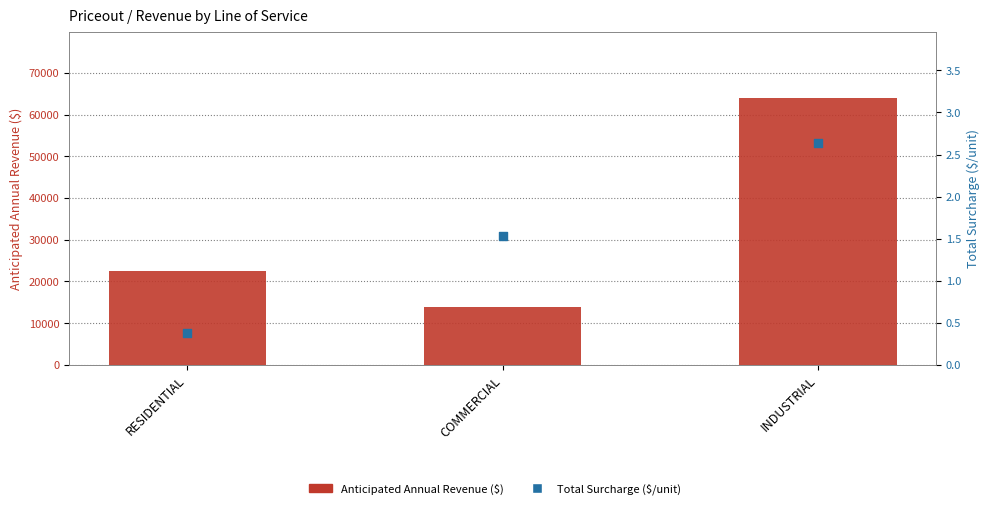

What is the total value across all series at COMMERCIAL?

13874.0